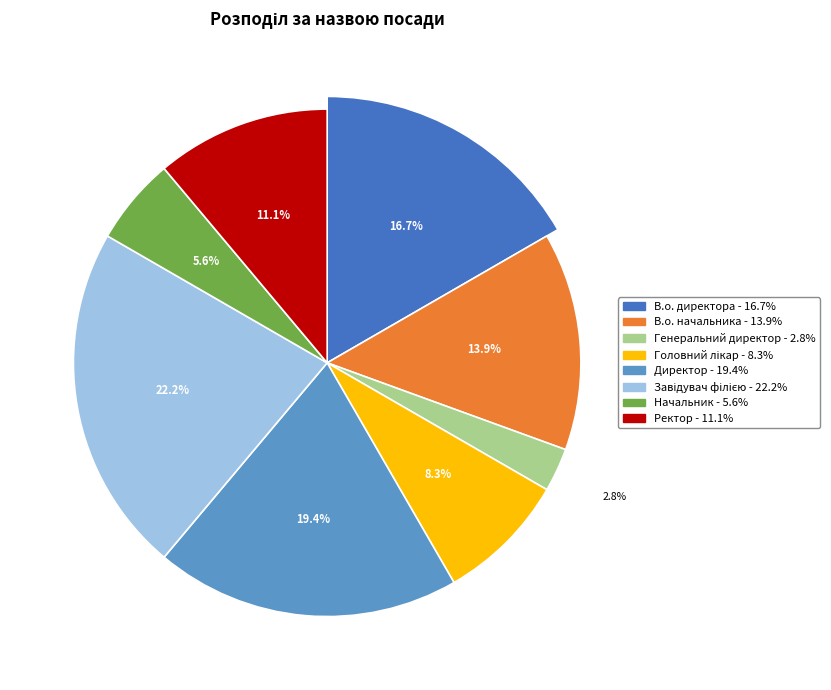

What is the smallest slice in the pie chart?

Генеральний директор